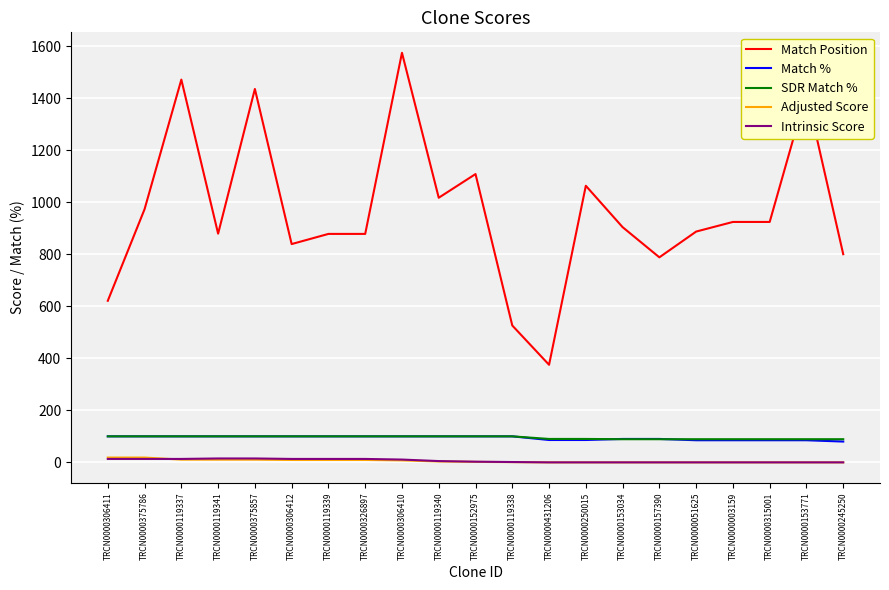

True or false: Match Position and SDR Match % cross at least once.

False